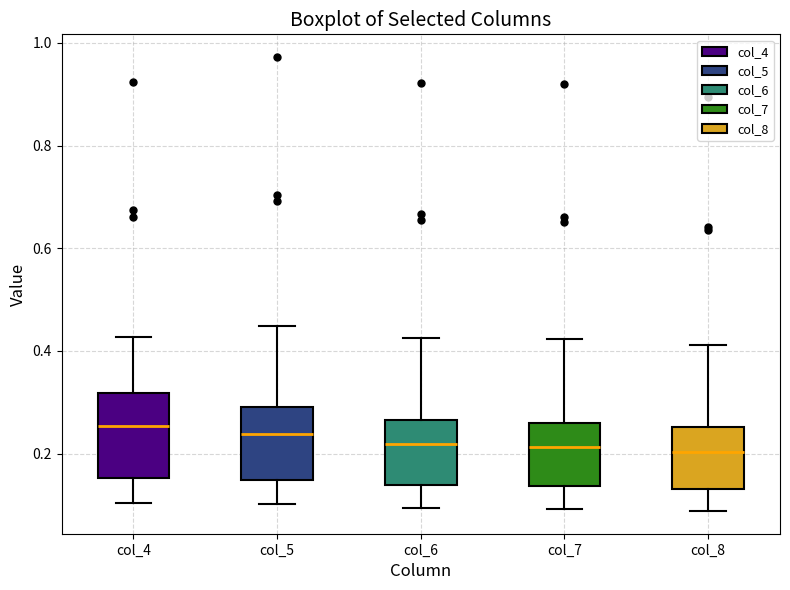

Where does the median line of the box for col_6 sit on the y-axis? The values are not printed on the chart, so give them approximately, as read against the axis.

0.22